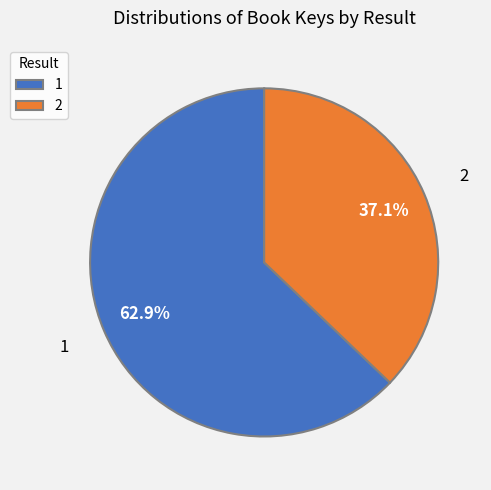

What percentage is the 2 slice, to the nearest percent?

37%